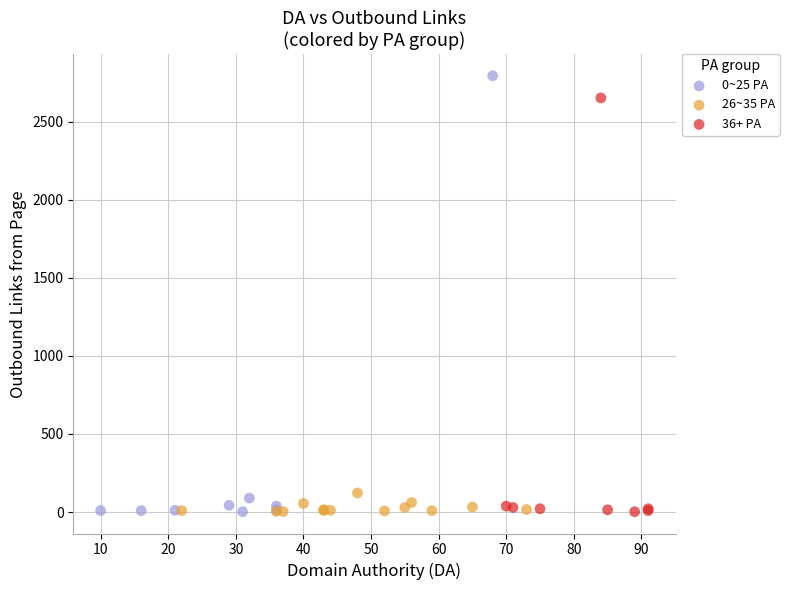

Which series reaches the maximum Y coordinate?

0~25 PA